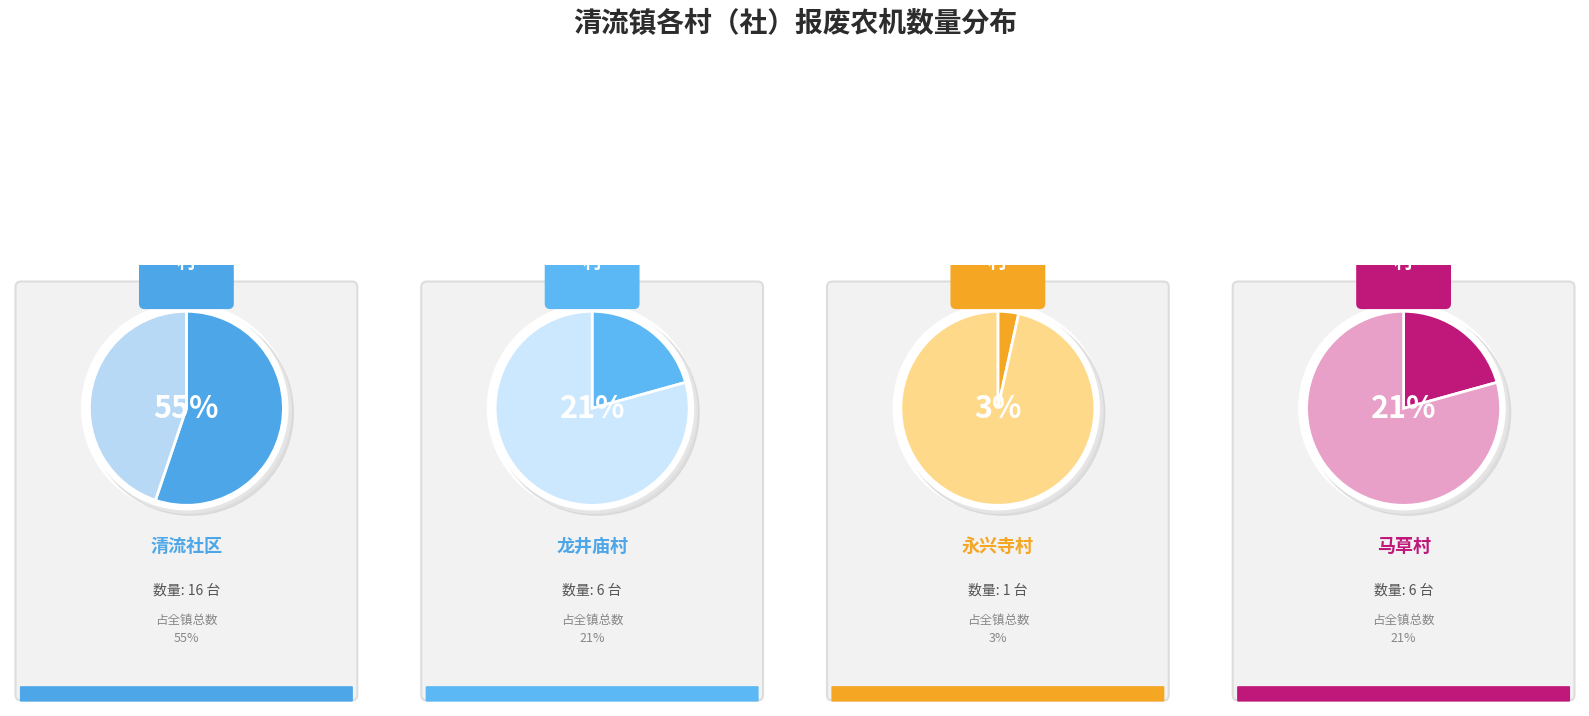

Which slice is the largest?

清流社区